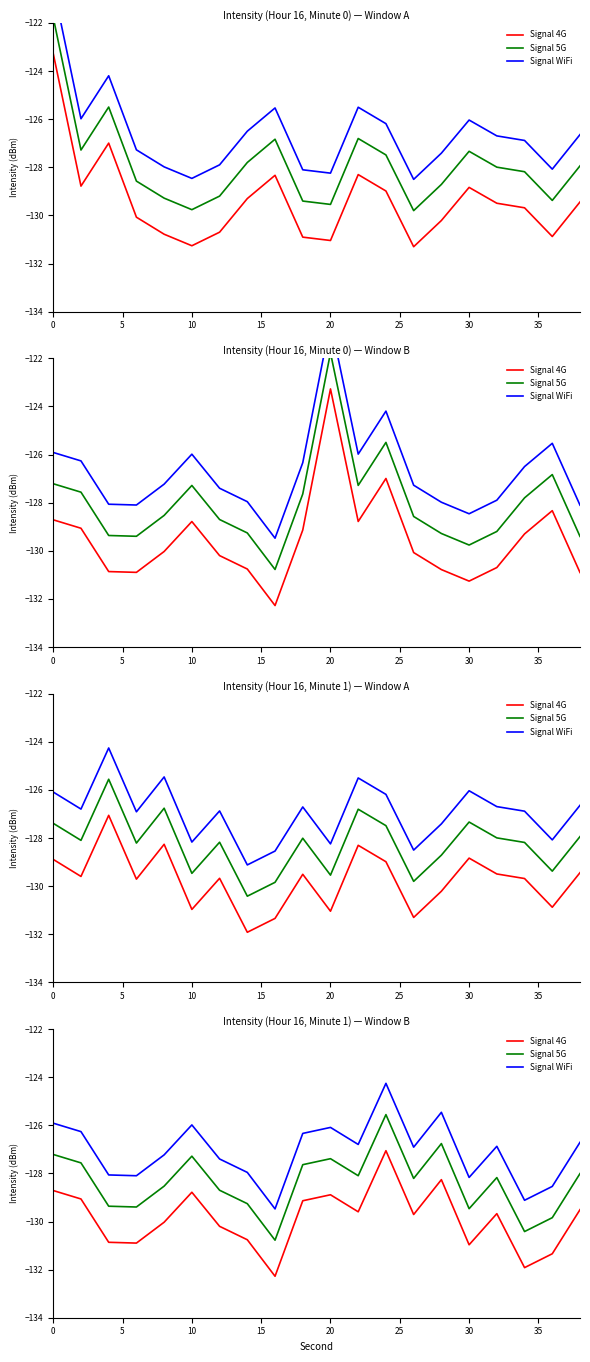

True or false: Signal 4G and Signal WiFi intersect in this chart.

False